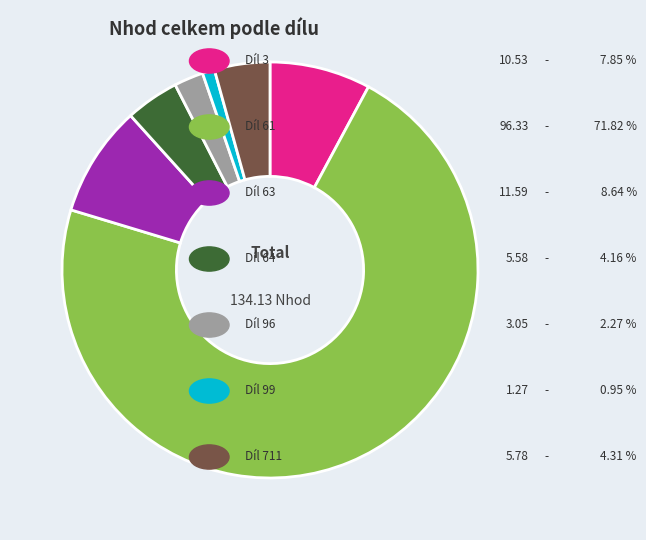

Is there a majority slice in this chart?

Yes